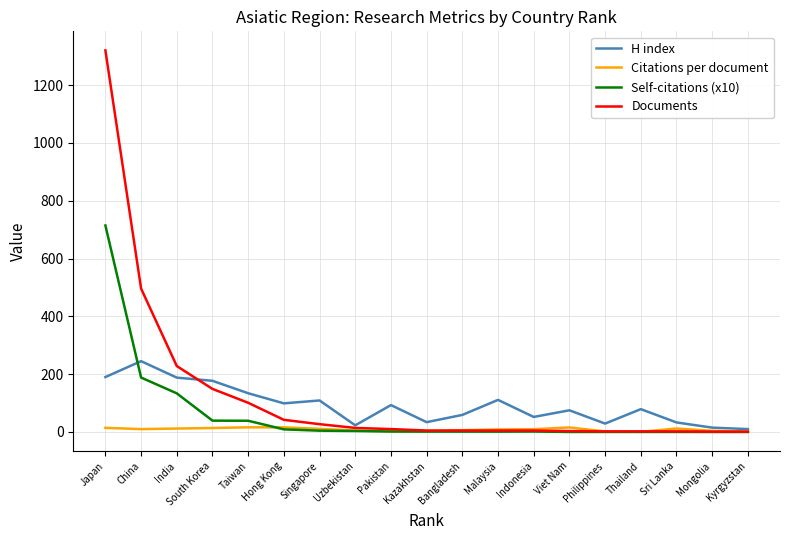

The value of H index at Thailand is 79.0. True or false?

True